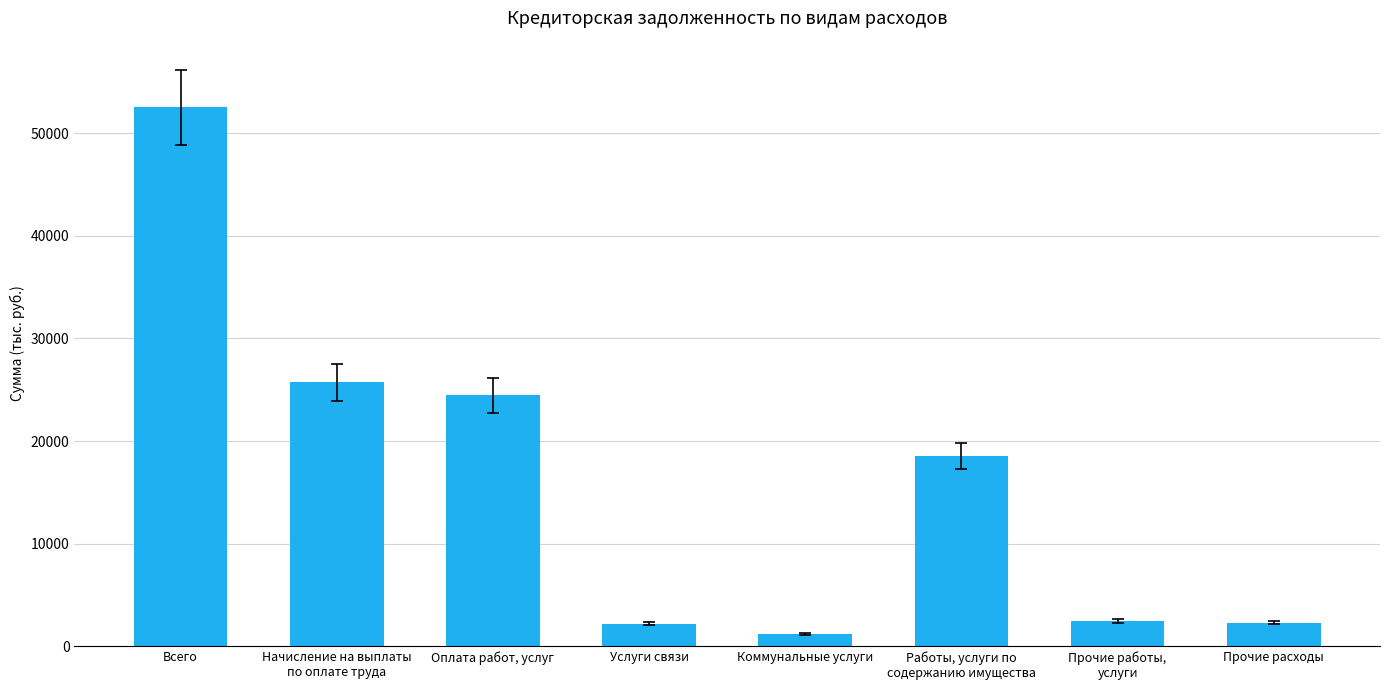

Where does the data first go above 18562?

Всего